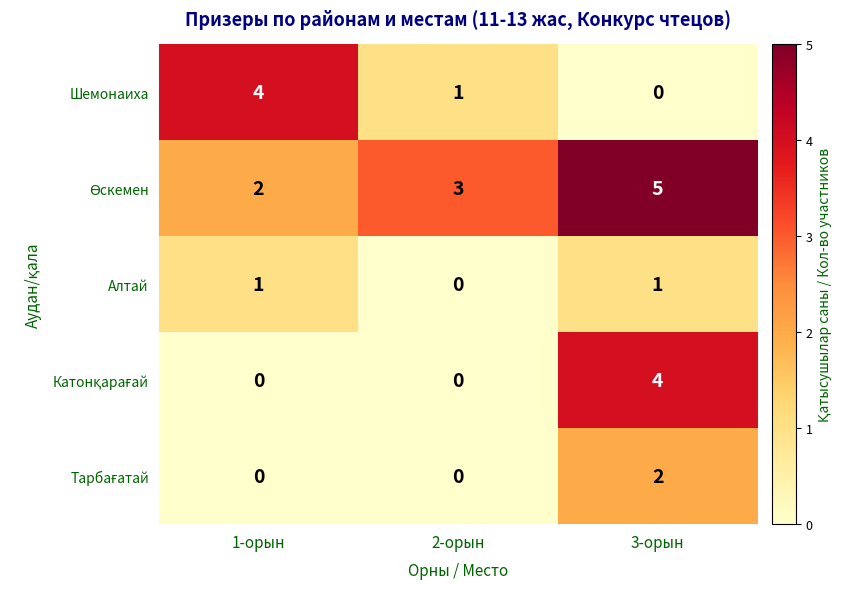

At which category is the sum across all series the highest?

3-орын